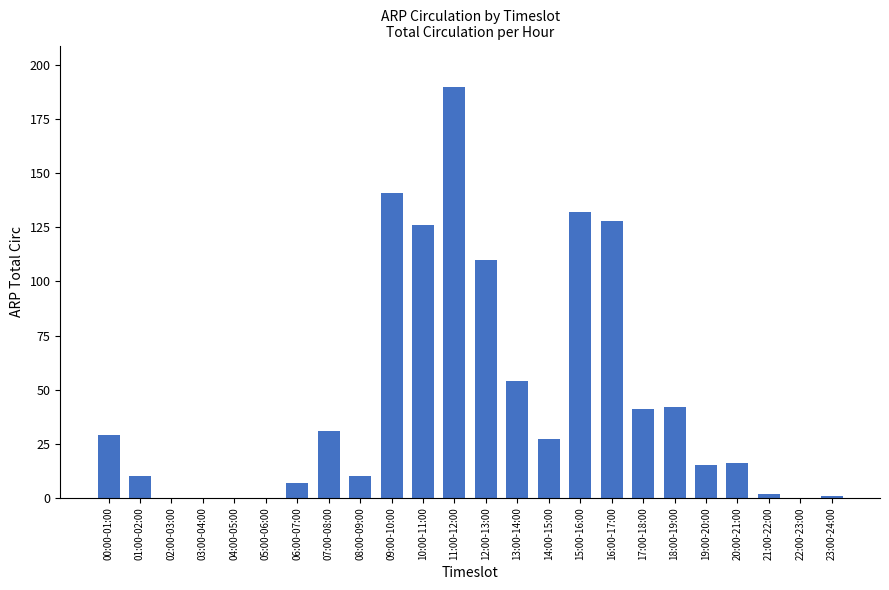

Reading left to right, list all the values displayed in this chart.

00:00-01:00=29	01:00-02:00=10	02:00-03:00=0	03:00-04:00=0	04:00-05:00=0	05:00-06:00=0	06:00-07:00=7	07:00-08:00=31	08:00-09:00=10	09:00-10:00=141	10:00-11:00=126	11:00-12:00=190	12:00-13:00=110	13:00-14:00=54	14:00-15:00=27	15:00-16:00=132	16:00-17:00=128	17:00-18:00=41	18:00-19:00=42	19:00-20:00=15	20:00-21:00=16	21:00-22:00=2	22:00-23:00=0	23:00-24:00=1